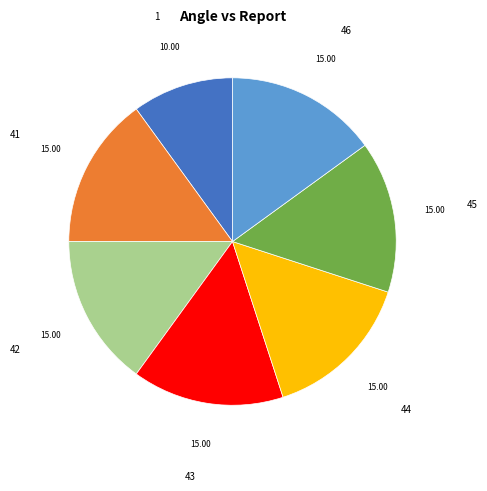

True or false: 44 accounts for 23% of the total.

False